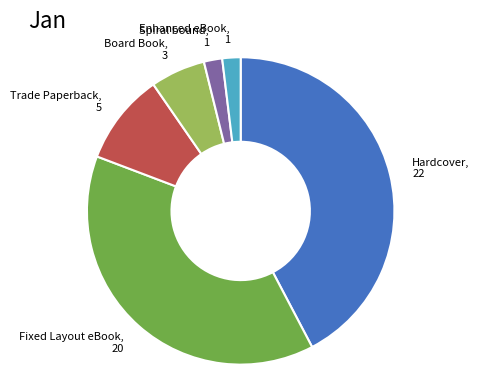

How many slices are in this pie chart?

6